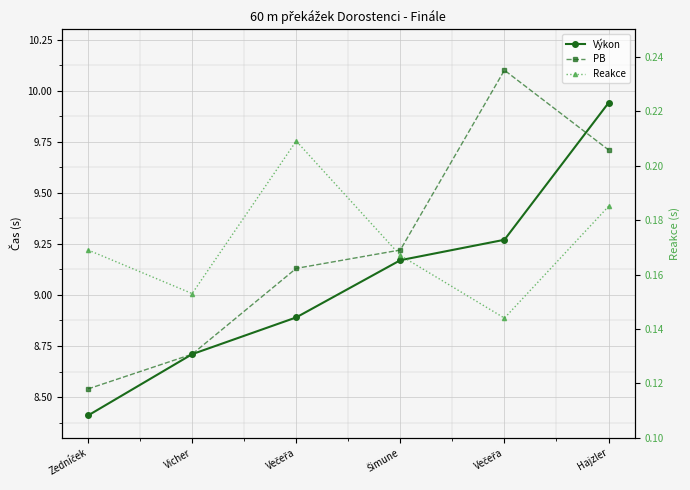

List the labels in order of Výkon value, smallest first.

Zedníček, Vicher, Večeřa, Šimune, Večeřa, Hajzler